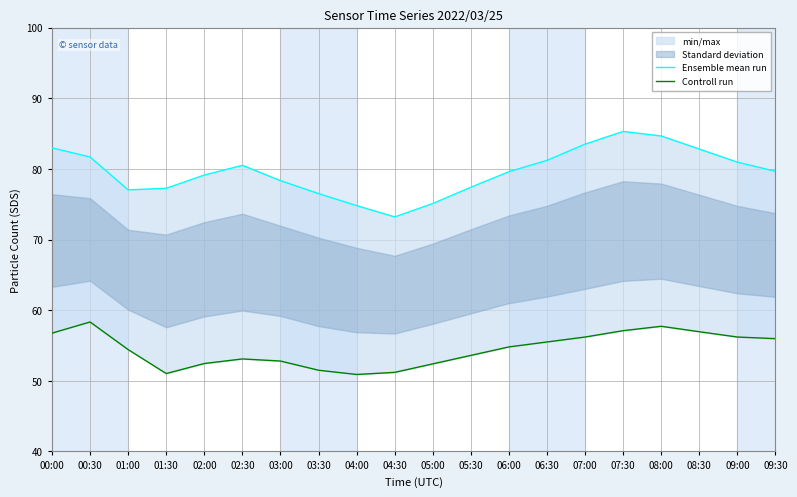

Which series has the largest total across all categories?

Ensemble mean run